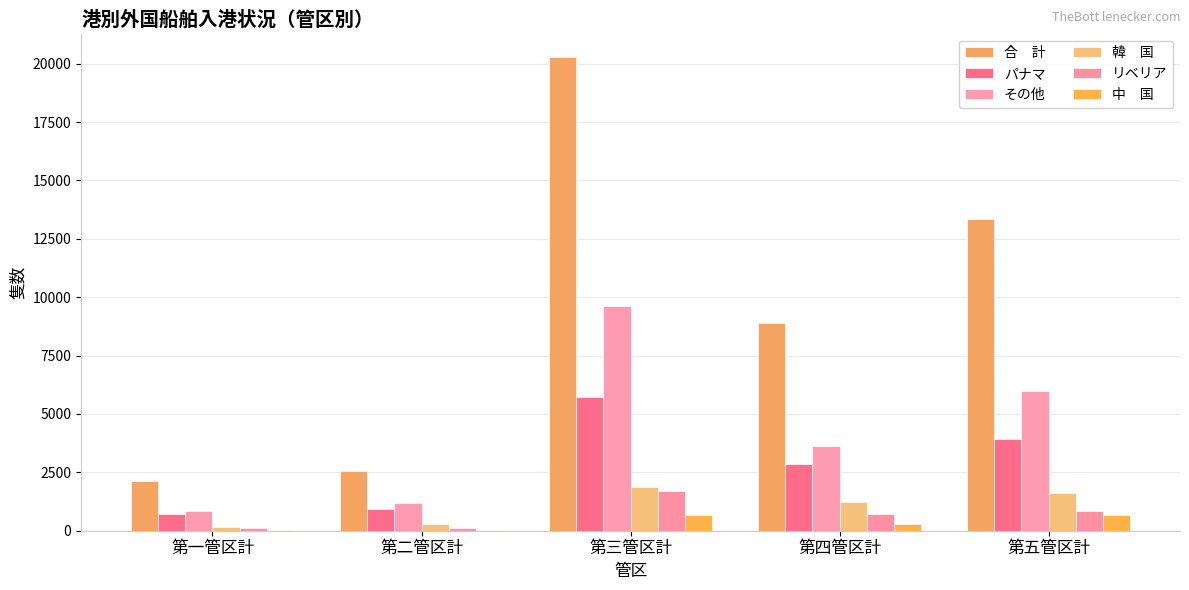

How many categories are shown in the chart?

5